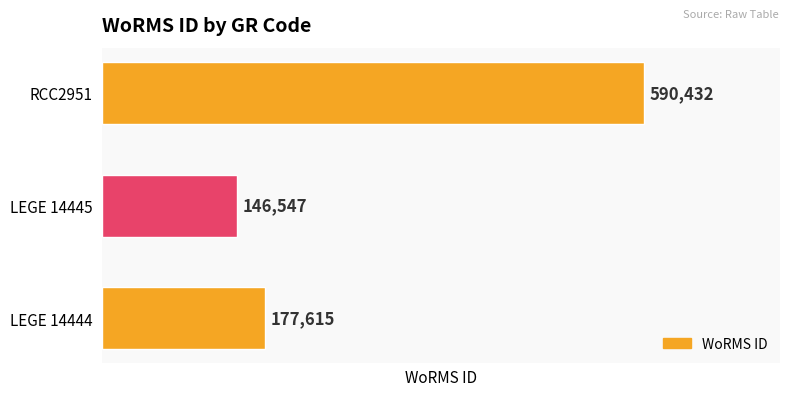

What is the greatest value displayed?

590432